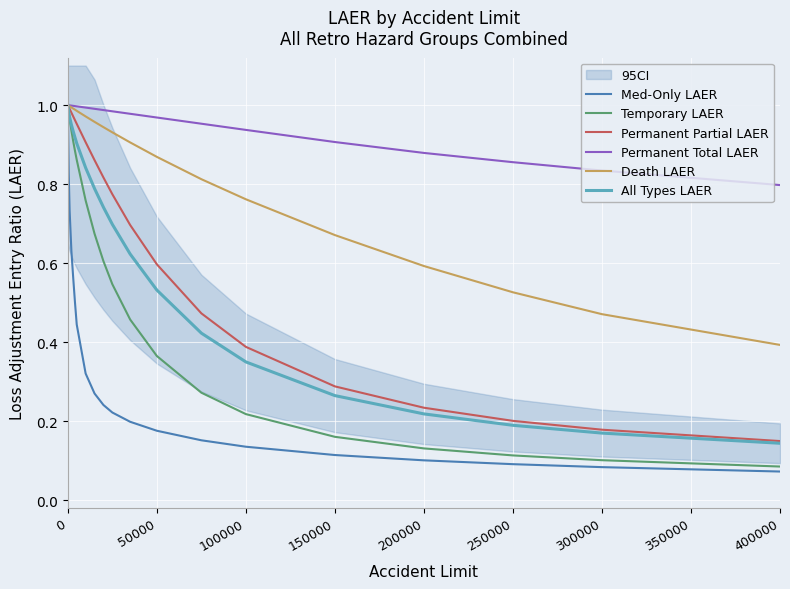

How many lines are shown in the chart?

6